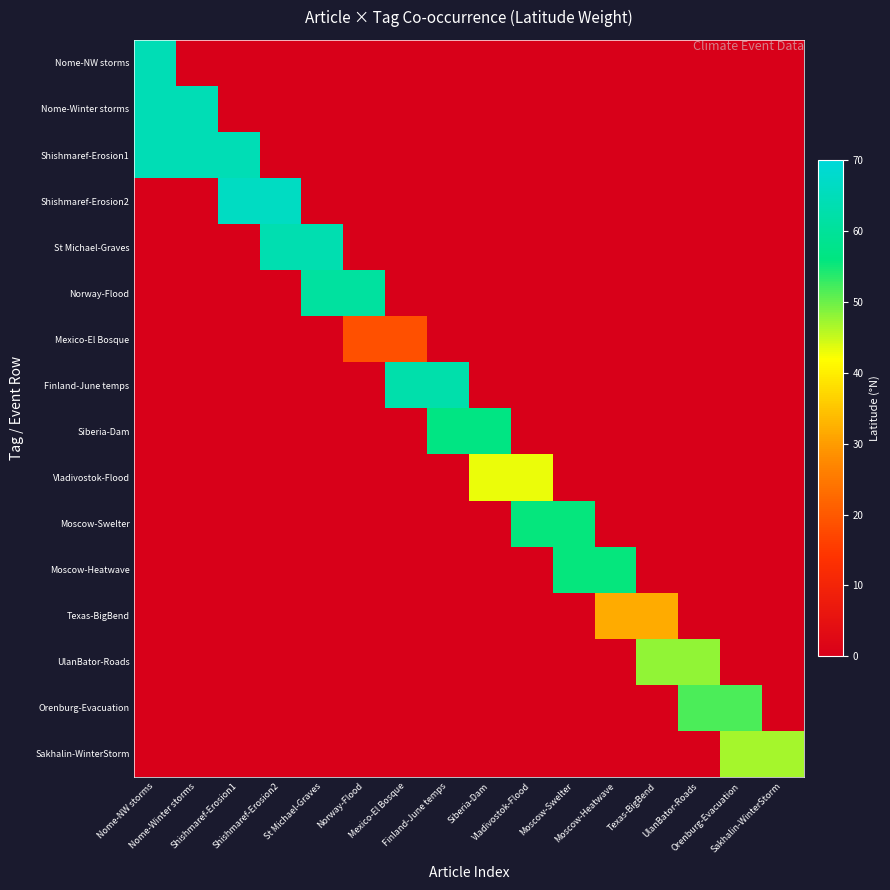

Count the number of categories in the chart.

16